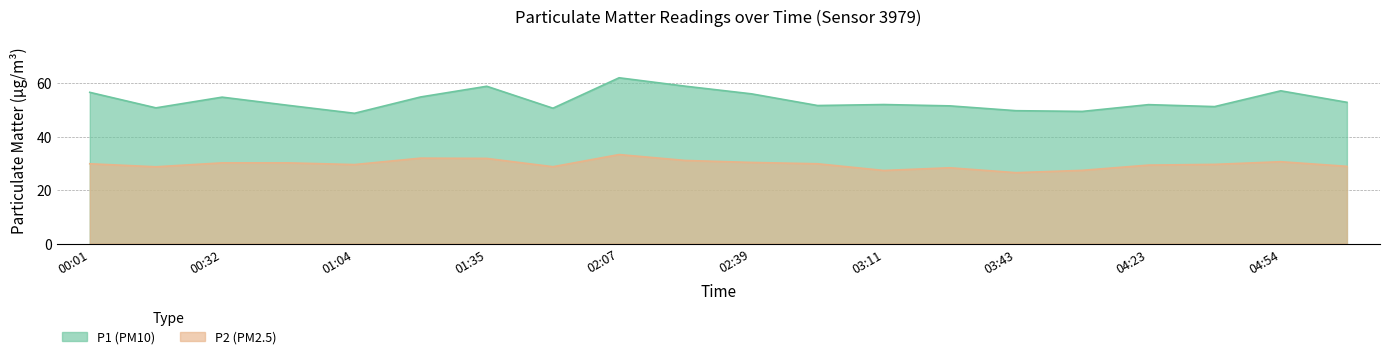

True or false: P1 and P2 cross at least once.

False